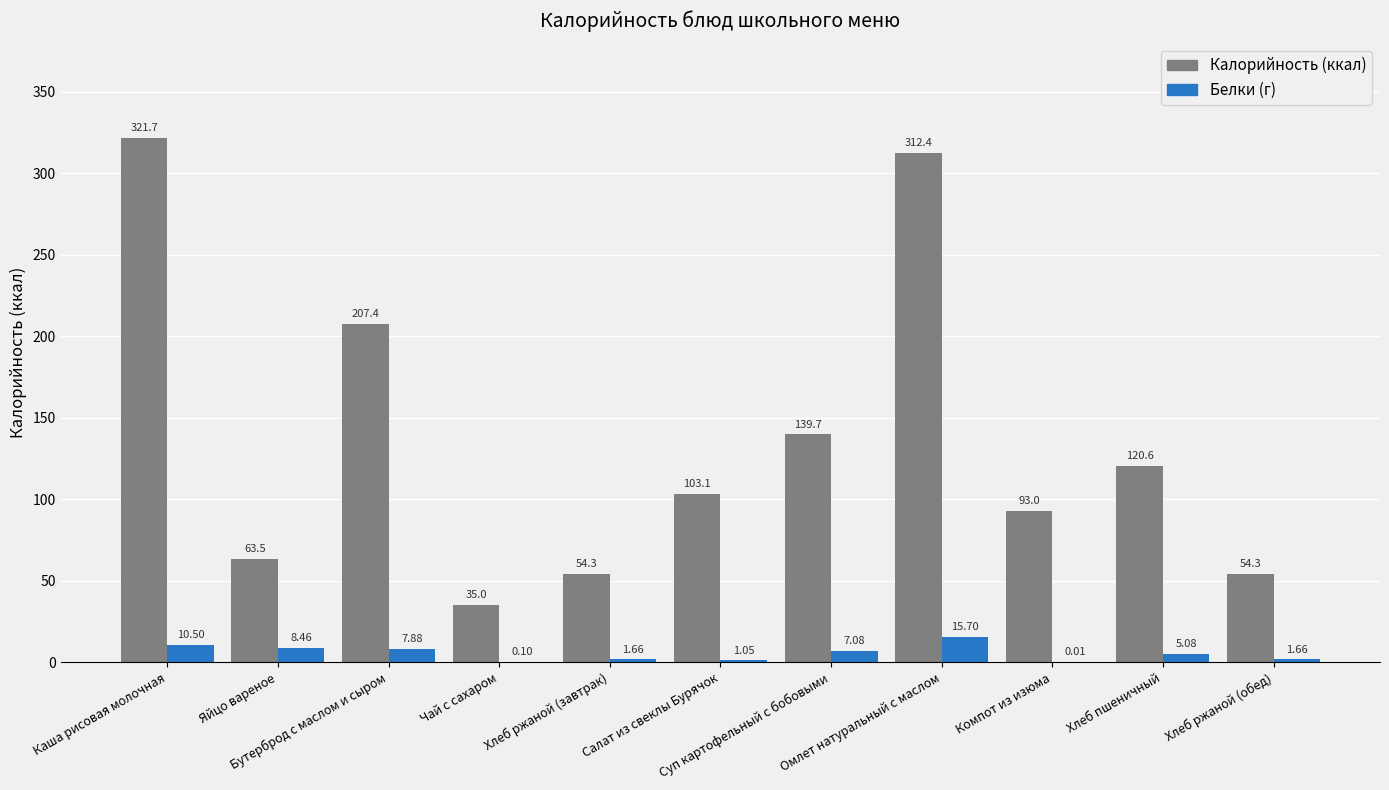

Rank the categories by Белки (г) value from lowest to highest.

Компот из изюма, Чай с сахаром, Салат из свеклы Бурячок, Хлеб ржаной (завтрак), Хлеб ржаной (обед), Хлеб пшеничный, Суп картофельный с бобовыми, Бутерброд с маслом и сыром, Яйцо вареное, Каша рисовая молочная, Омлет натуральный с маслом